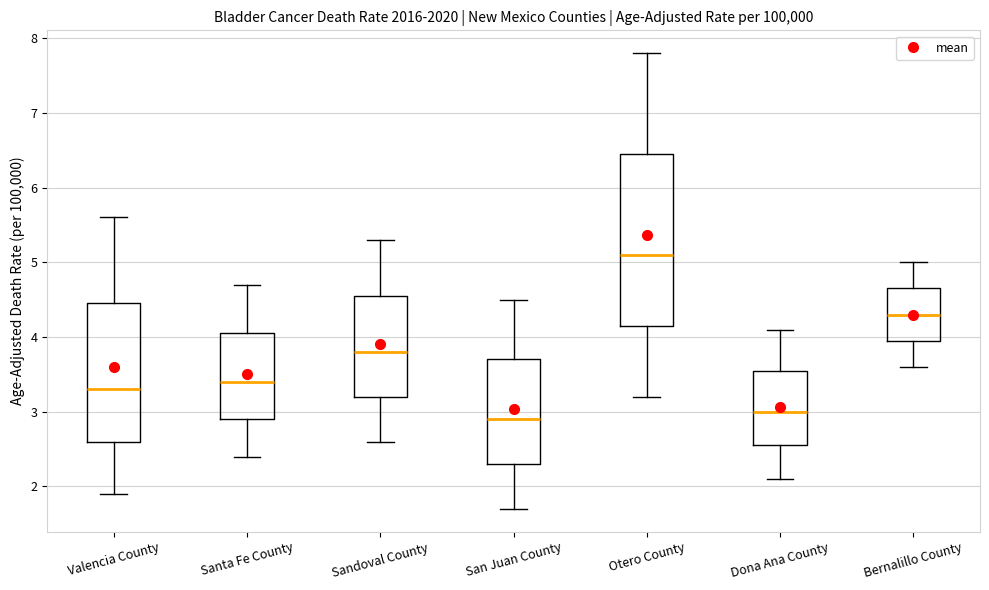

Which box is the tallest, from its lower edge to its upper edge?

Otero County